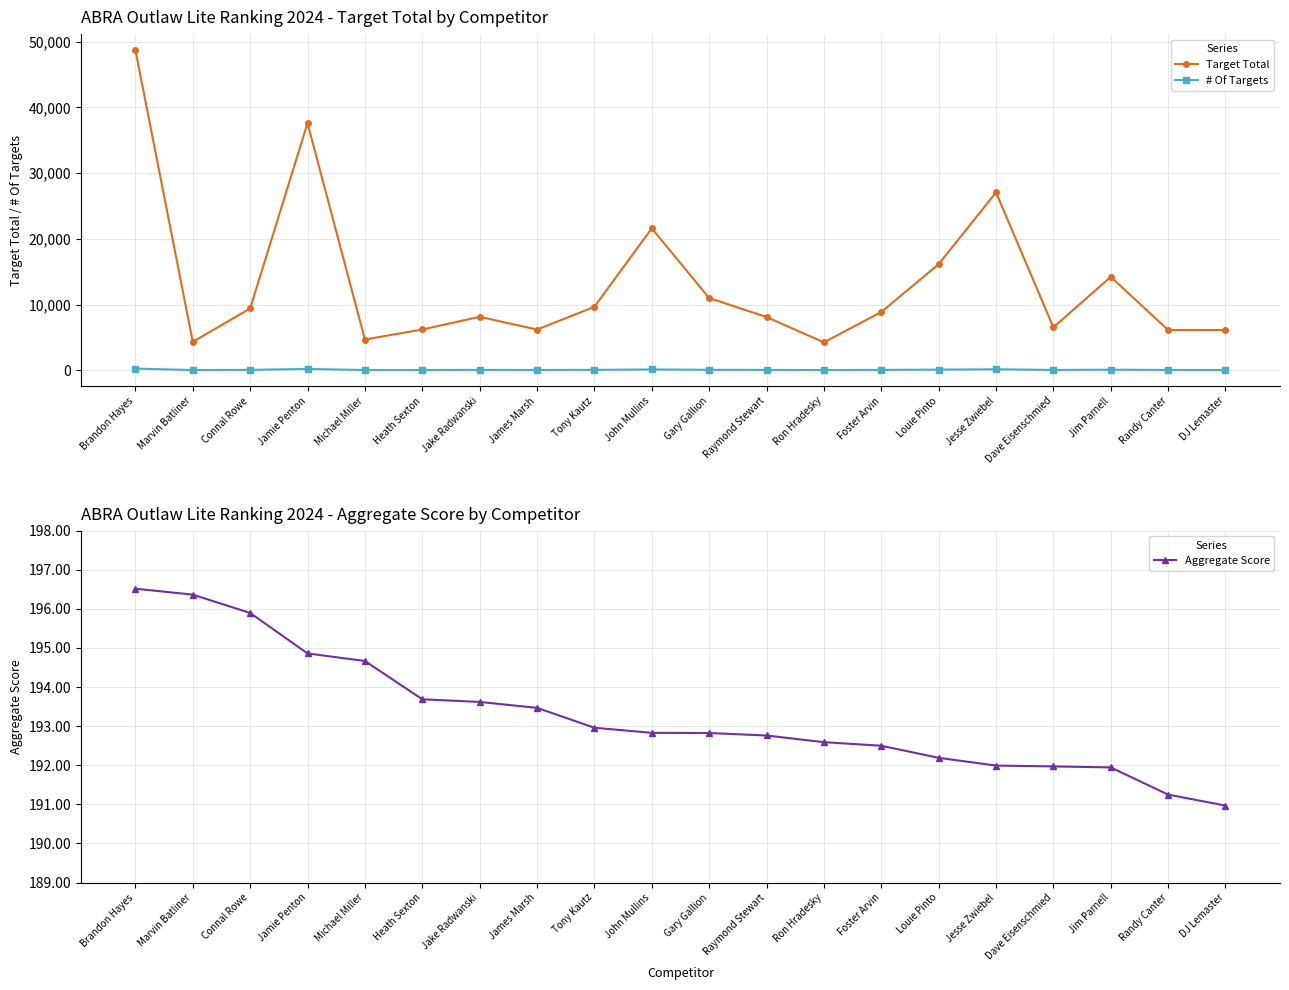

The value of Aggregate Score at Jake Radwanski is 98.5. True or false?

False